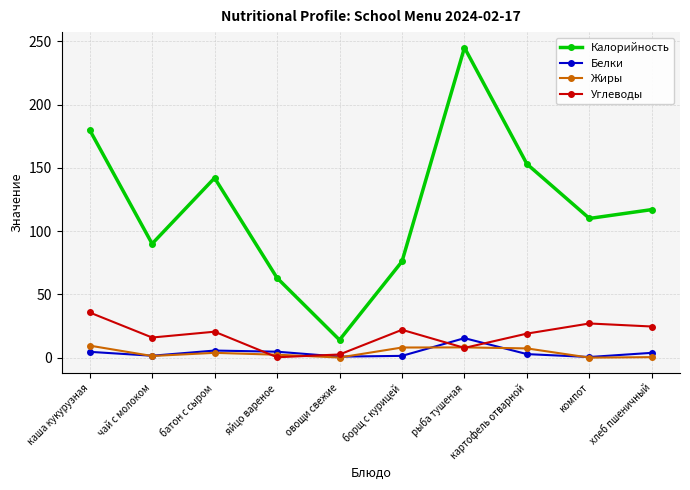

In Калорийность, how many points are higher than both neighbors (excluding endpoints)?

2